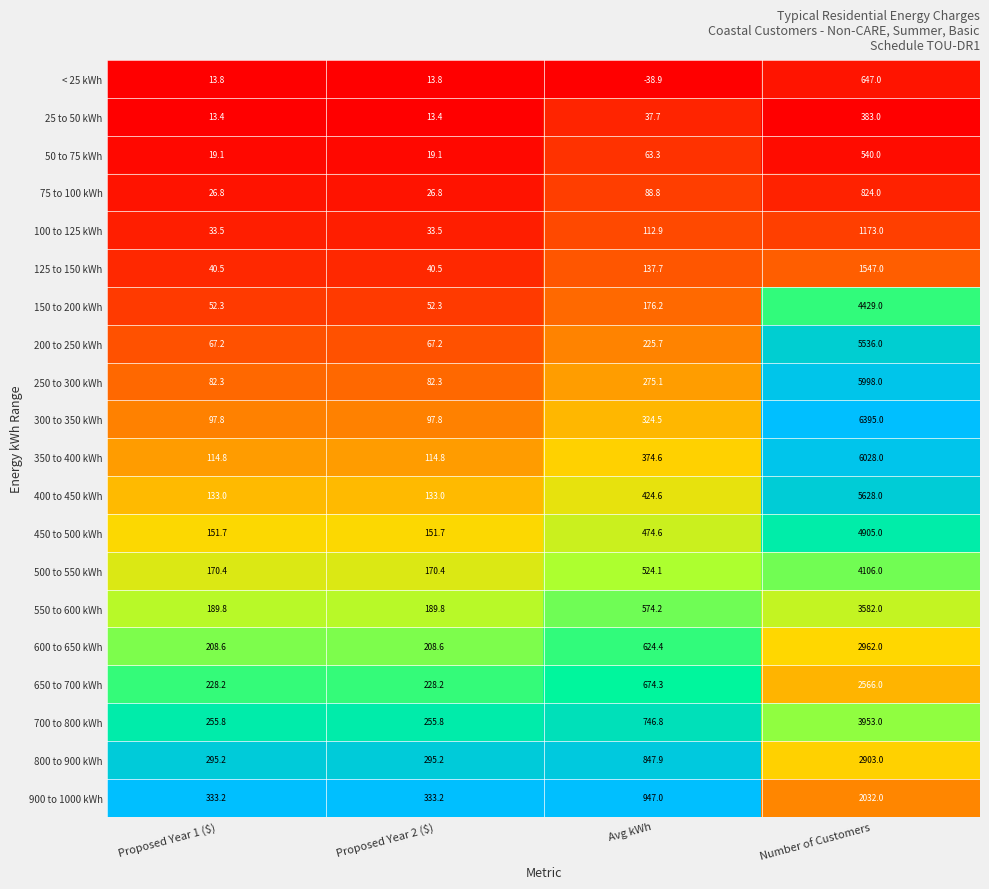

At which label does 125 to 150 kWh first exceed 137?

Avg kWh